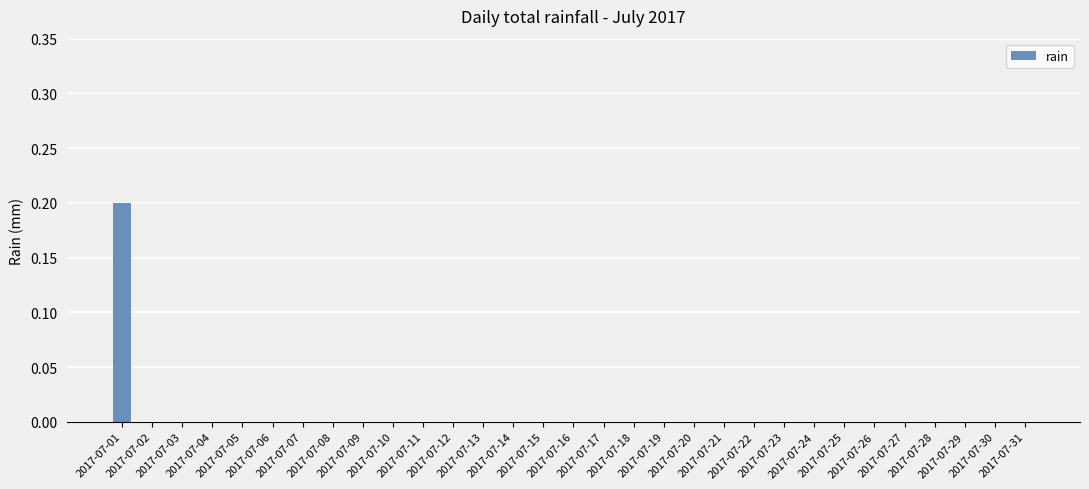

Count the values in the range 0 to 1.

31